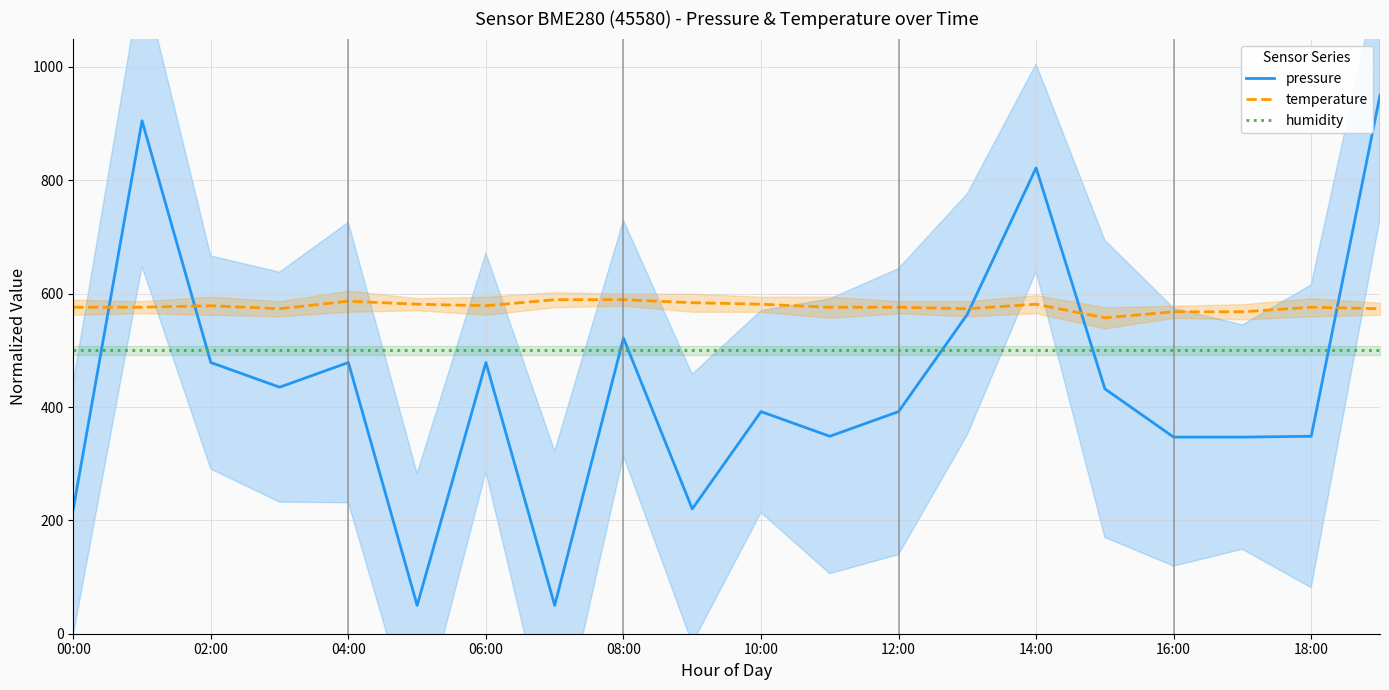

How many lines are shown in the chart?

3